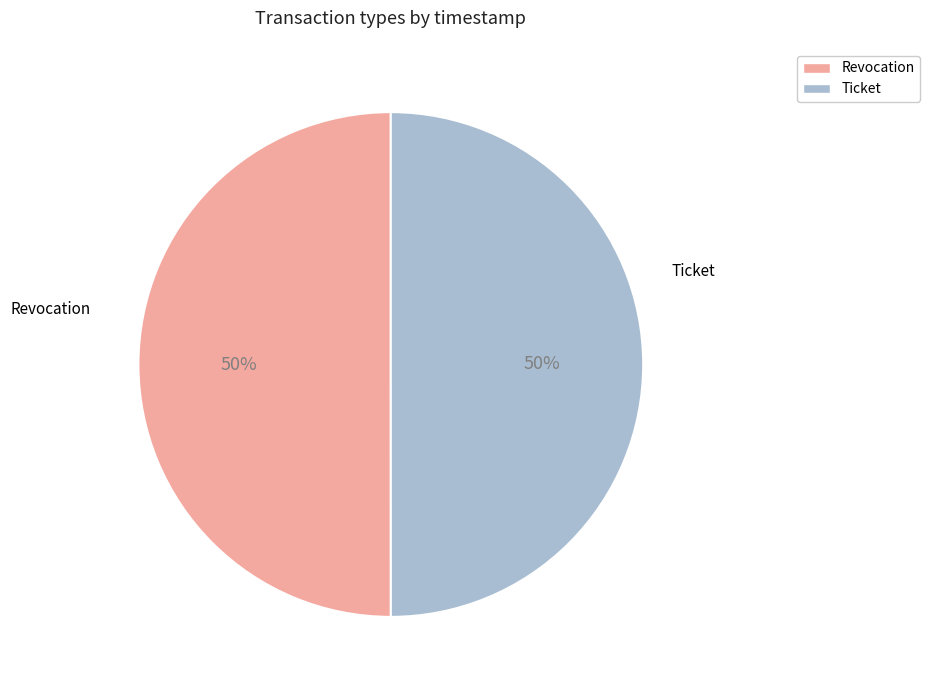

What is the ratio of the value at Revocation to the value at Ticket?

1.0